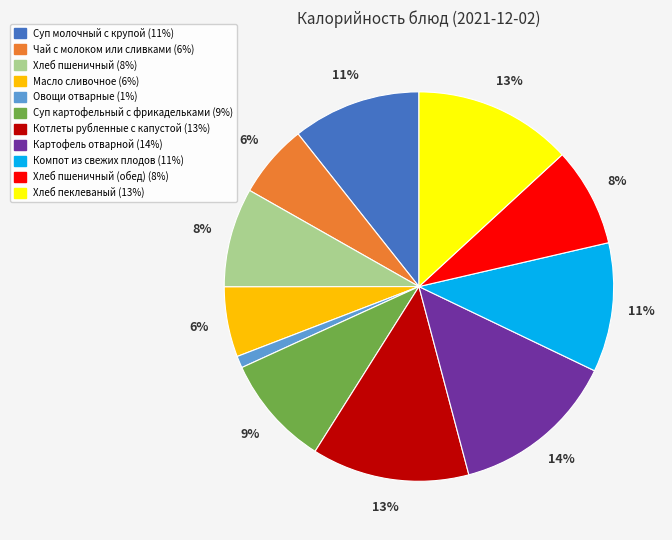

To the nearest percent, what is the difference between the largest and smallest slice percentages?

13%